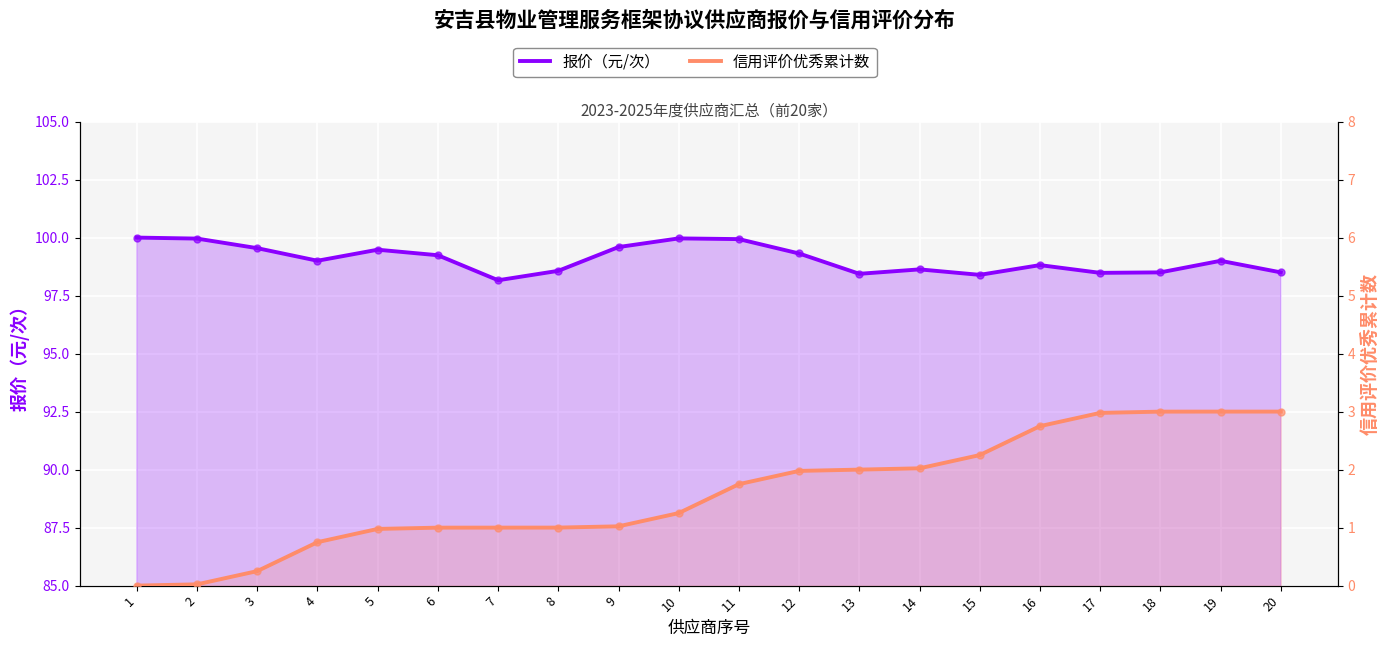

True or false: 信用评价优秀累计数 has a value of 4.6 at 18.

False